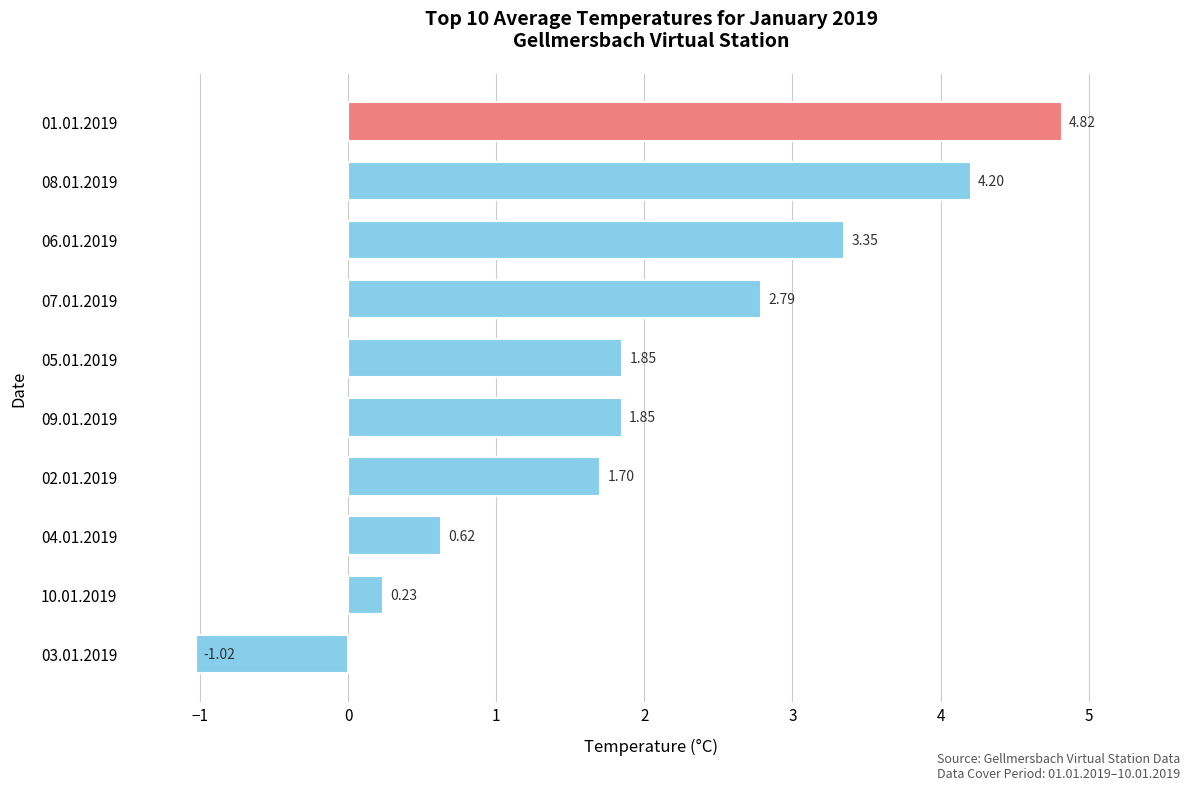

What is the change in value from 01.01.2019 to 04.01.2019?

-4.2